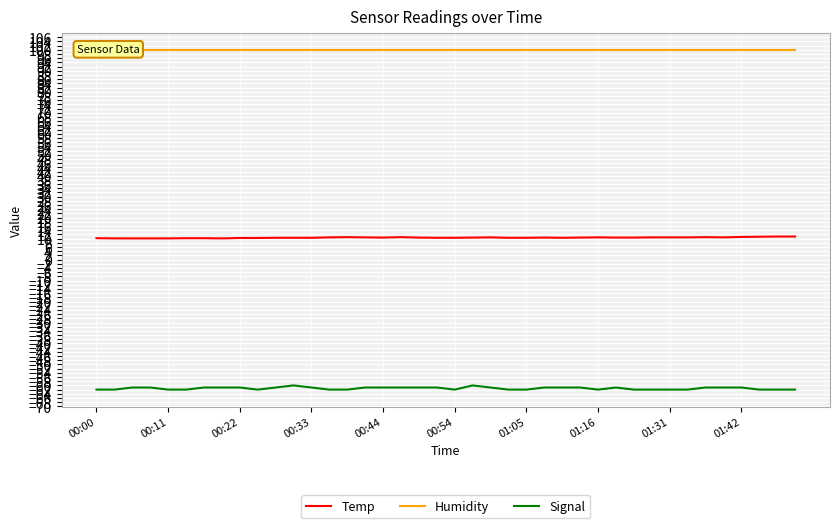

True or false: Temp and Signal intersect in this chart.

False